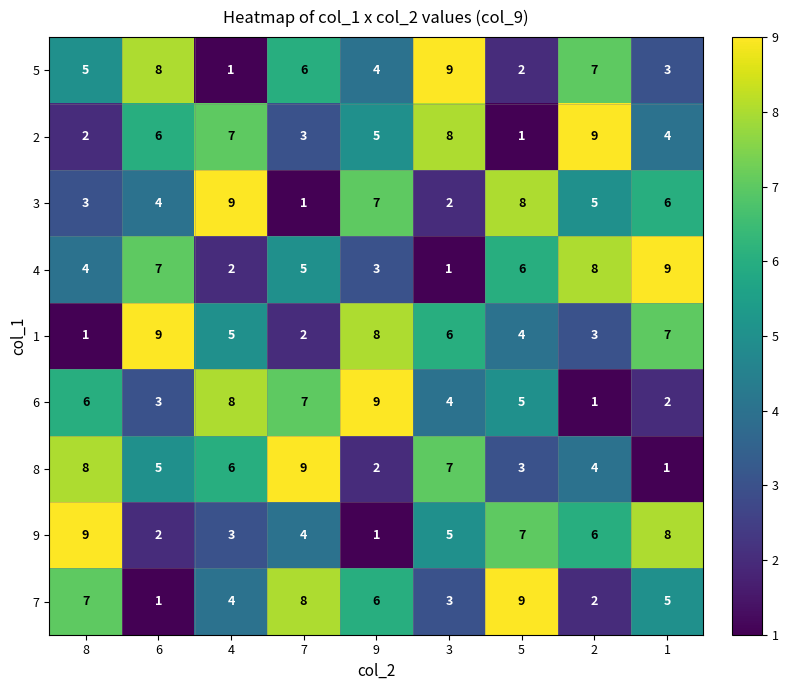

The value of 8 at 4 is 6. True or false?

True